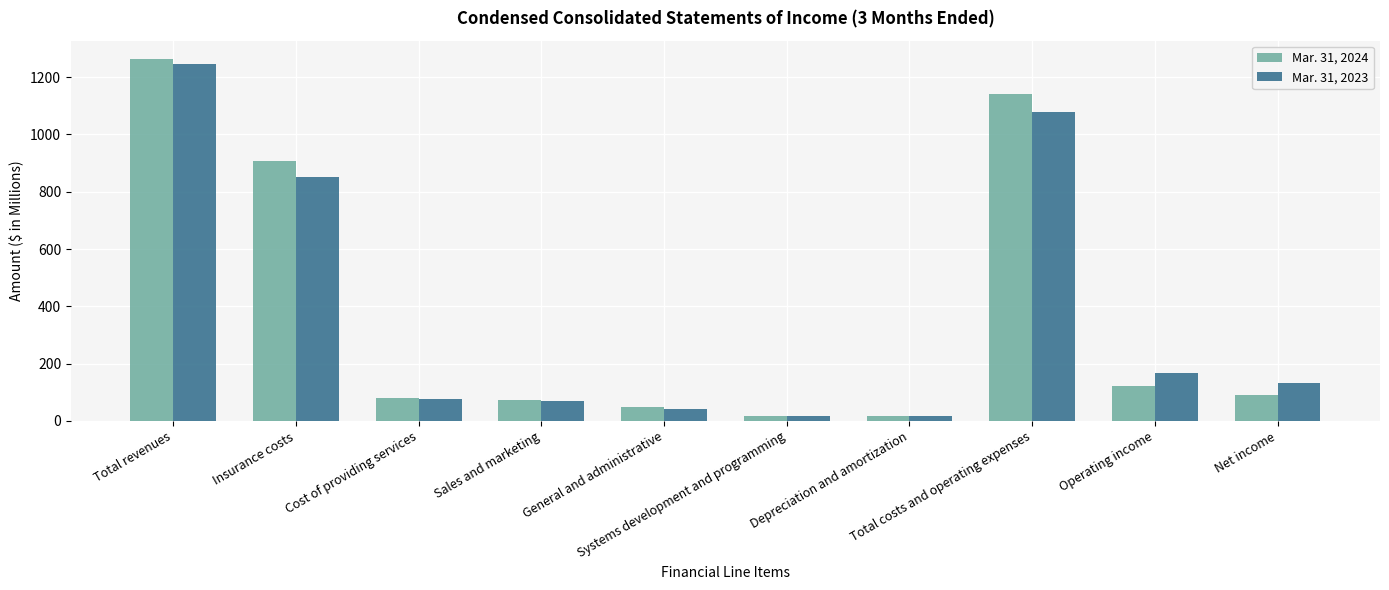

What is the value of the Mar. 31, 2024 bar at the 8th from the left?

1142